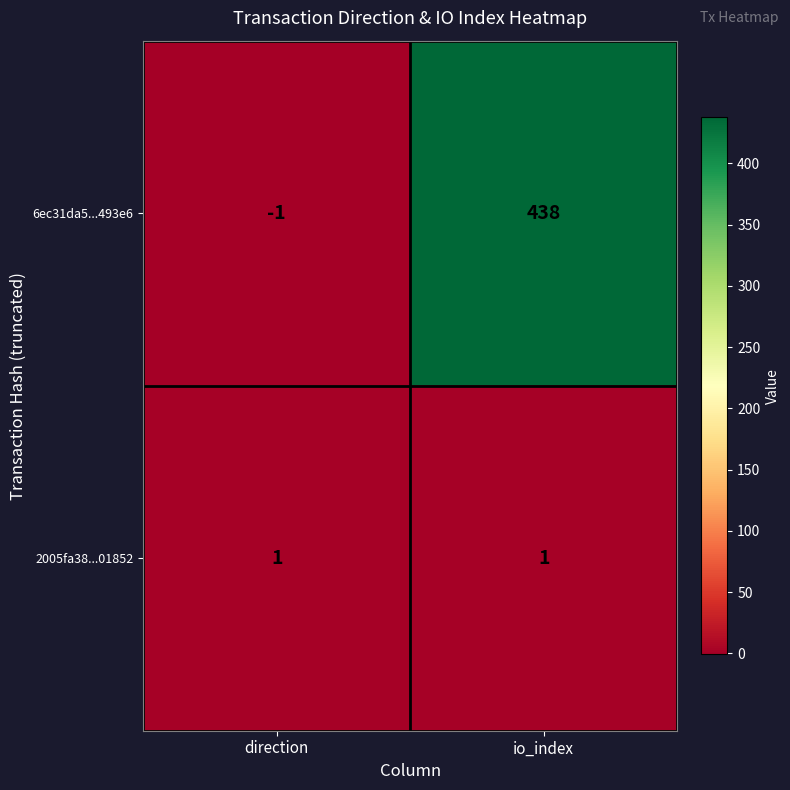

Rank the series by their average value, from lowest to highest.

2005fa38...01852, 6ec31da5...493e6